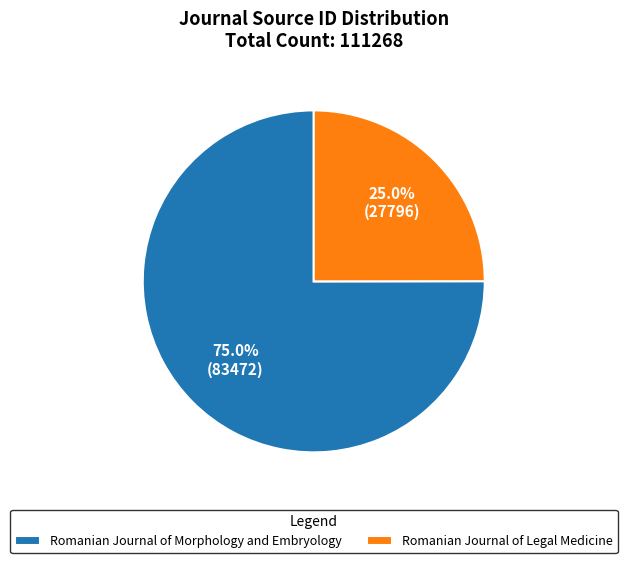

Do Romanian Journal of Morphology and Embryology and Romanian Journal of Legal Medicine together represent more than half of the pie?

Yes